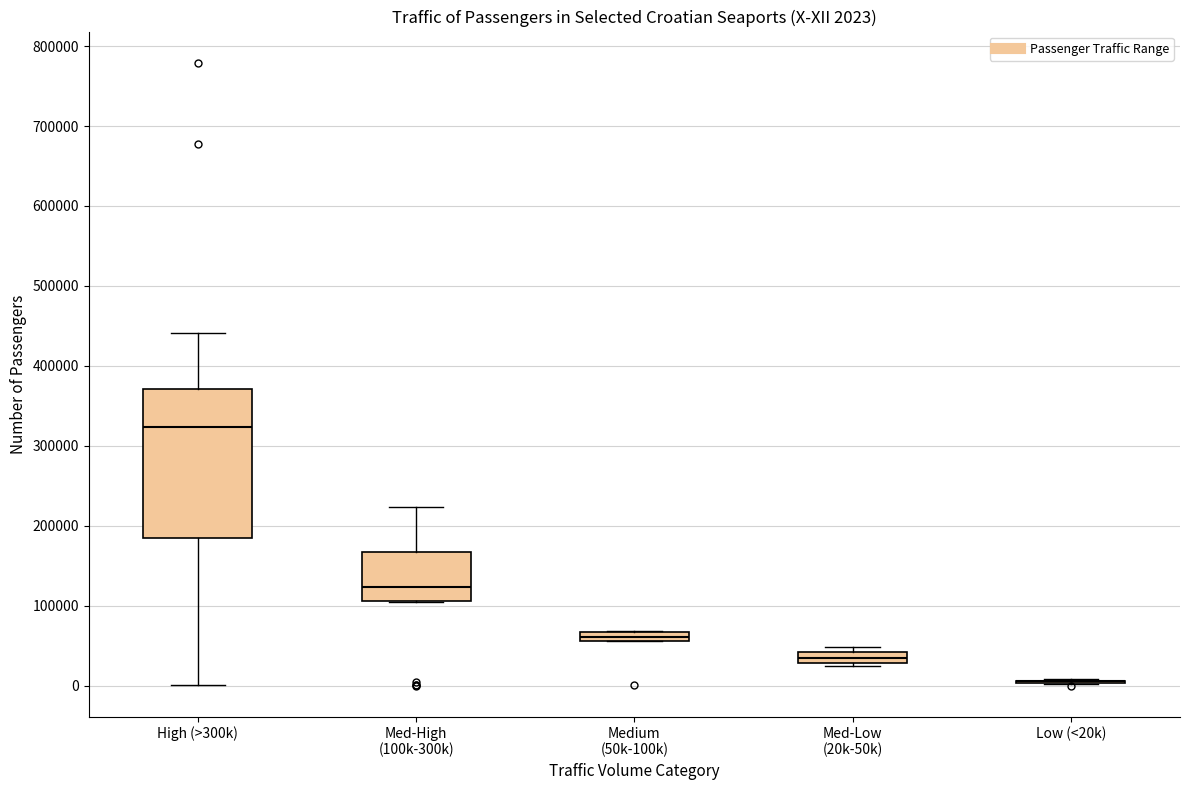

Which box is the tallest, from its lower edge to its upper edge?

High (>300k)